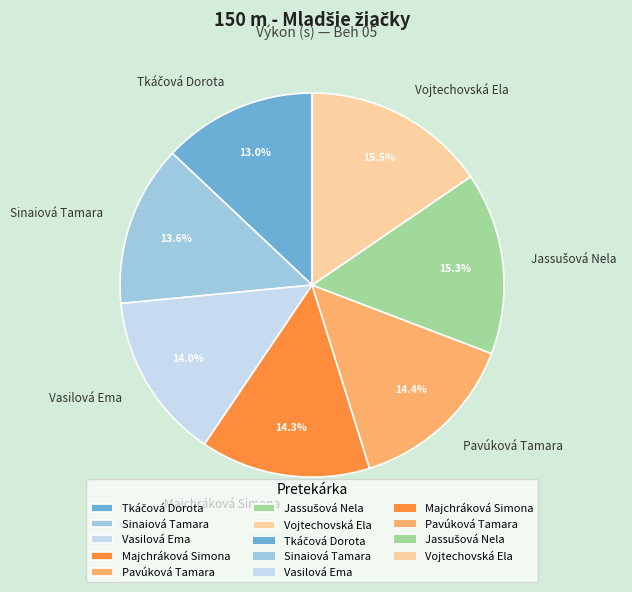

Is it true that Vojtechovská Ela is 23% of the pie?

False